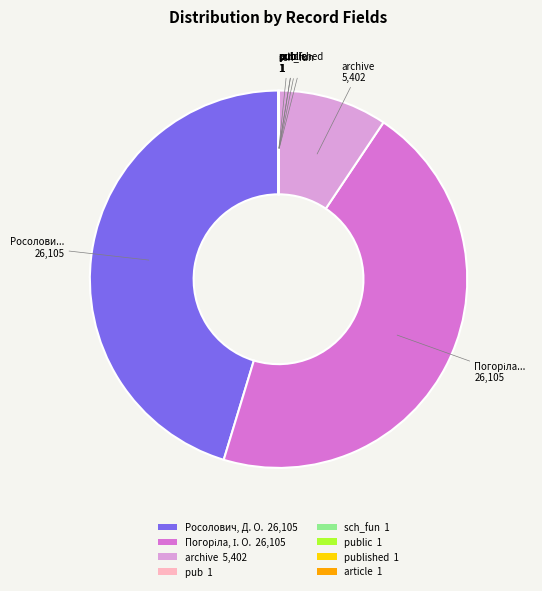

True or false: archive 5,402 accounts for 9% of the total.

True